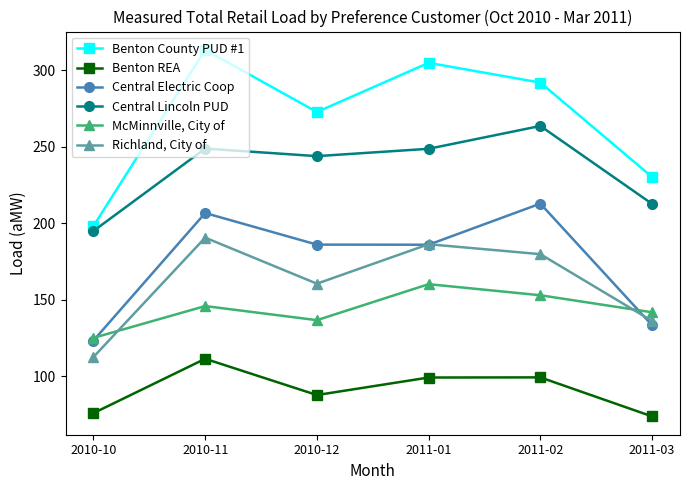

What is the difference between the highest and lowest values at 2011-01?

205.7